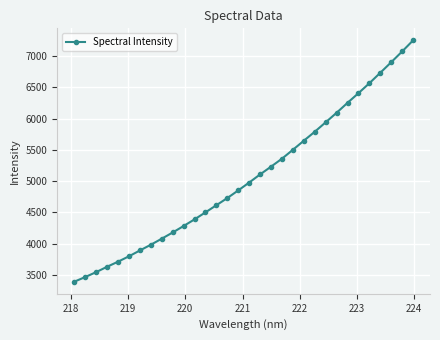

What is the sum of all values?

161893.6